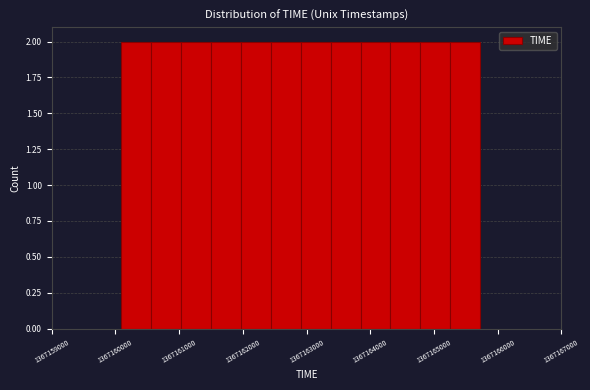

What is the height of the bar covering 1367162400 to 1367162900 on the x-axis? Neither the bar edges nor the heights are printed on the chart, so give them approximately, as read against the axes.

2